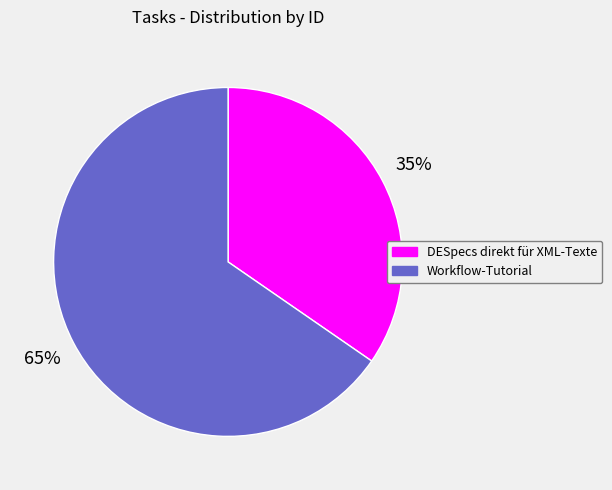

Is it true that Workflow-Tutorial is 65% of the pie?

True